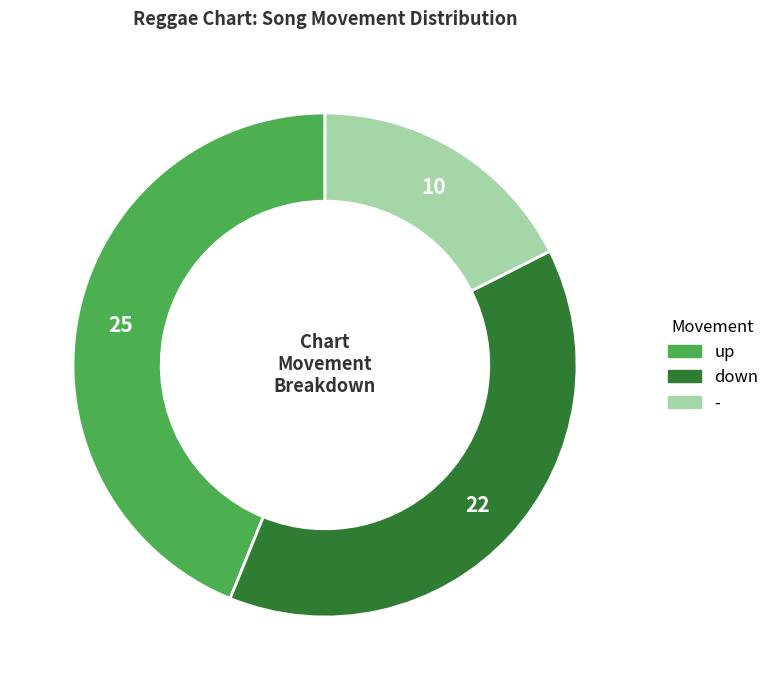

True or false: - accounts for 6% of the total.

False